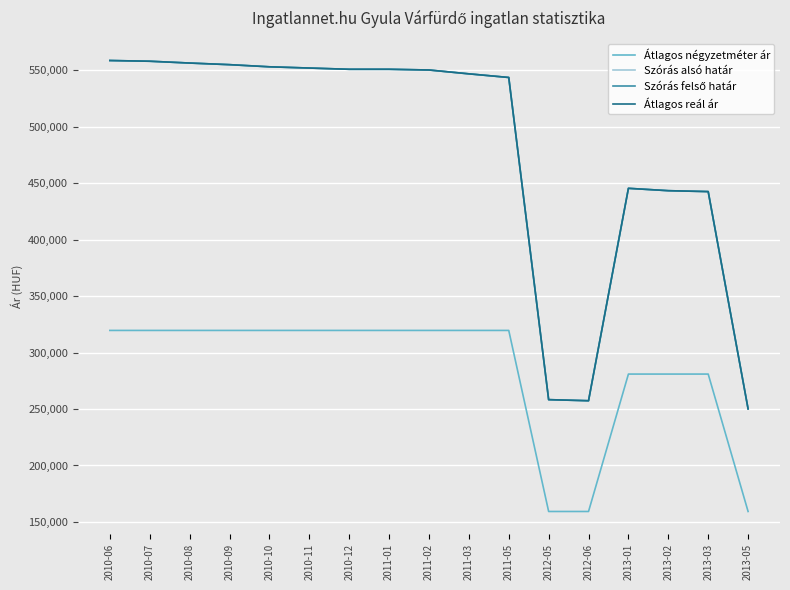

Is this an area chart (filled region under the line)?

No